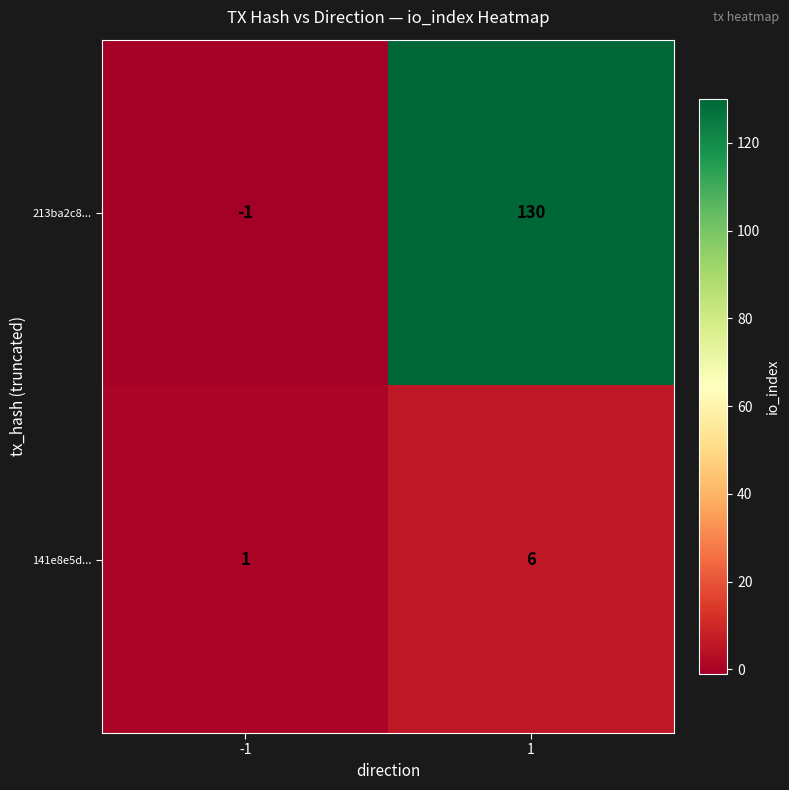

Which series has the largest range (max minus min)?

213ba2c8...